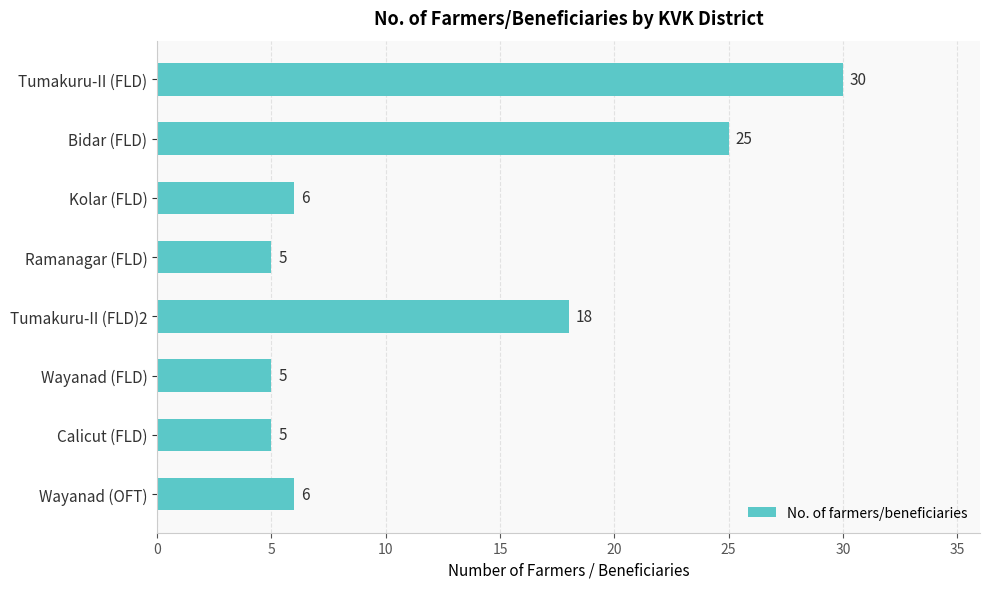

What is the difference between the values at Bidar (FLD) and Tumakuru-II (FLD)2?

7